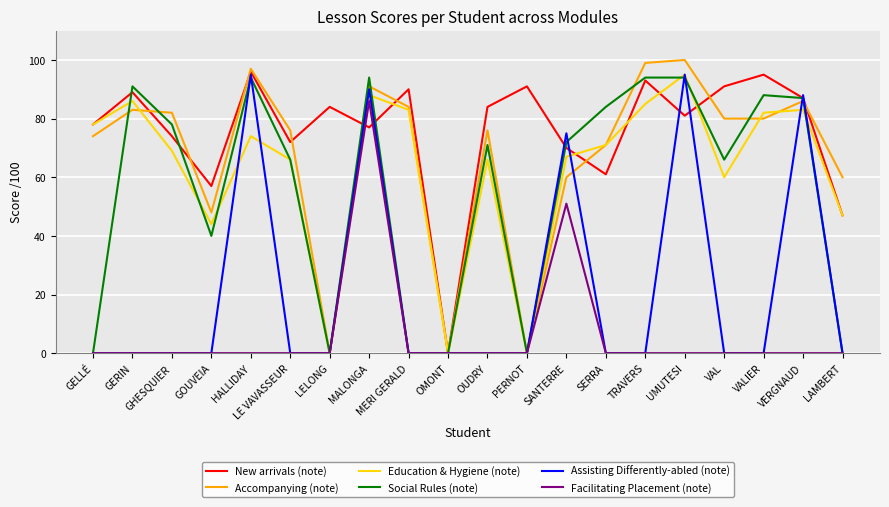

Where do Assisting Differently-abled (note) and Education & Hygiene (note) first cross each other?

GOUVEIA and HALLIDAY